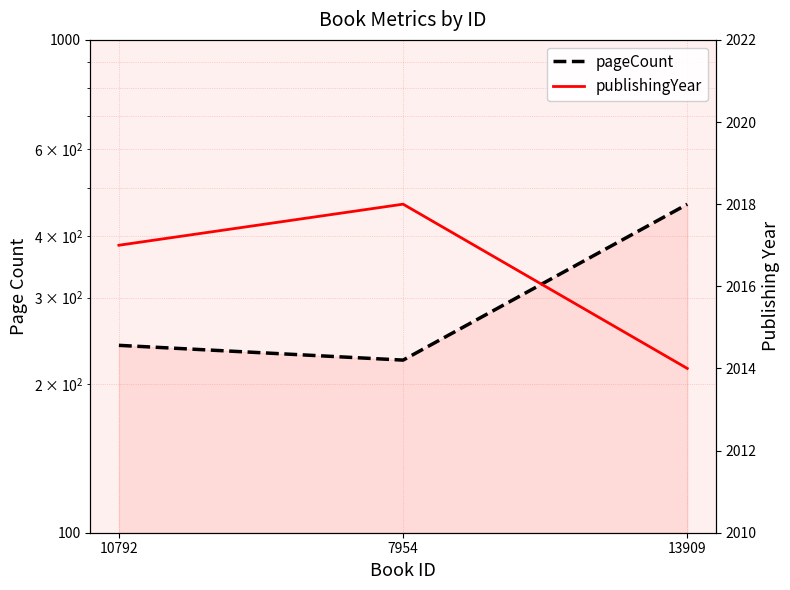

What is the label of the 3rd point from the right?

10792